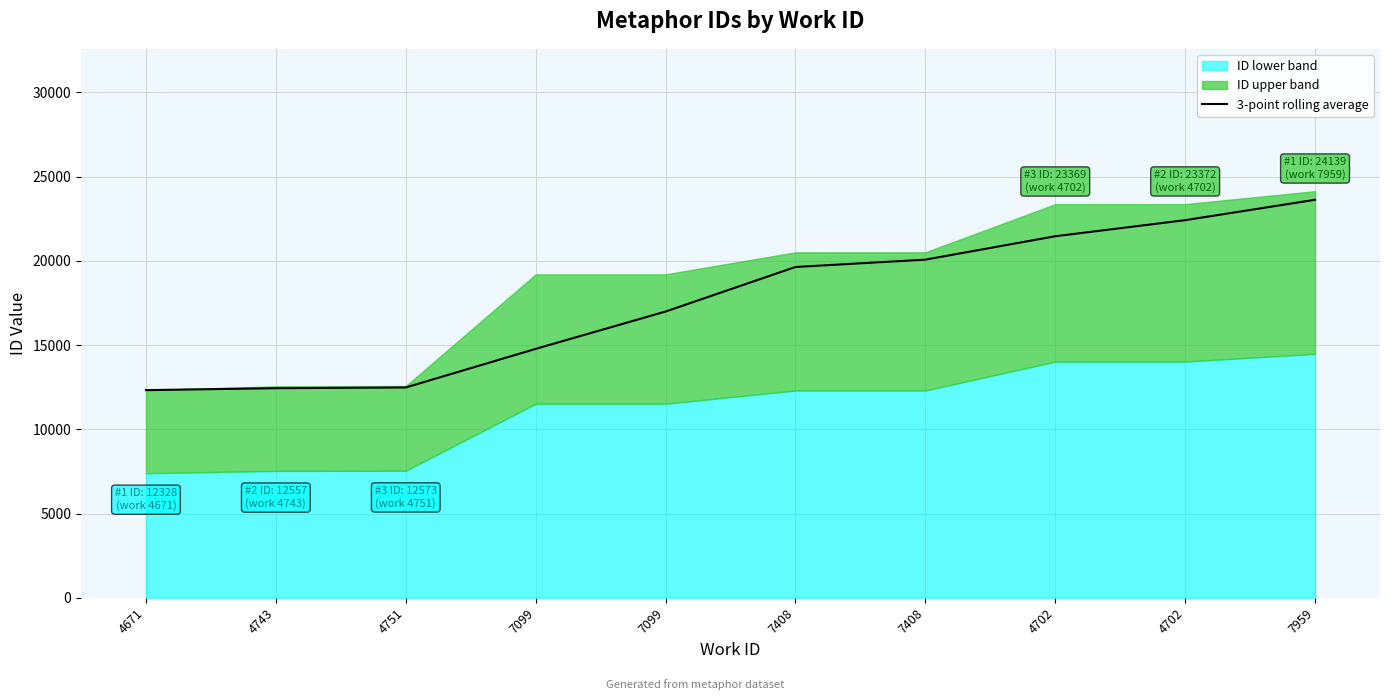

What is the sum of the values at 4743 and 7099?

27219.8